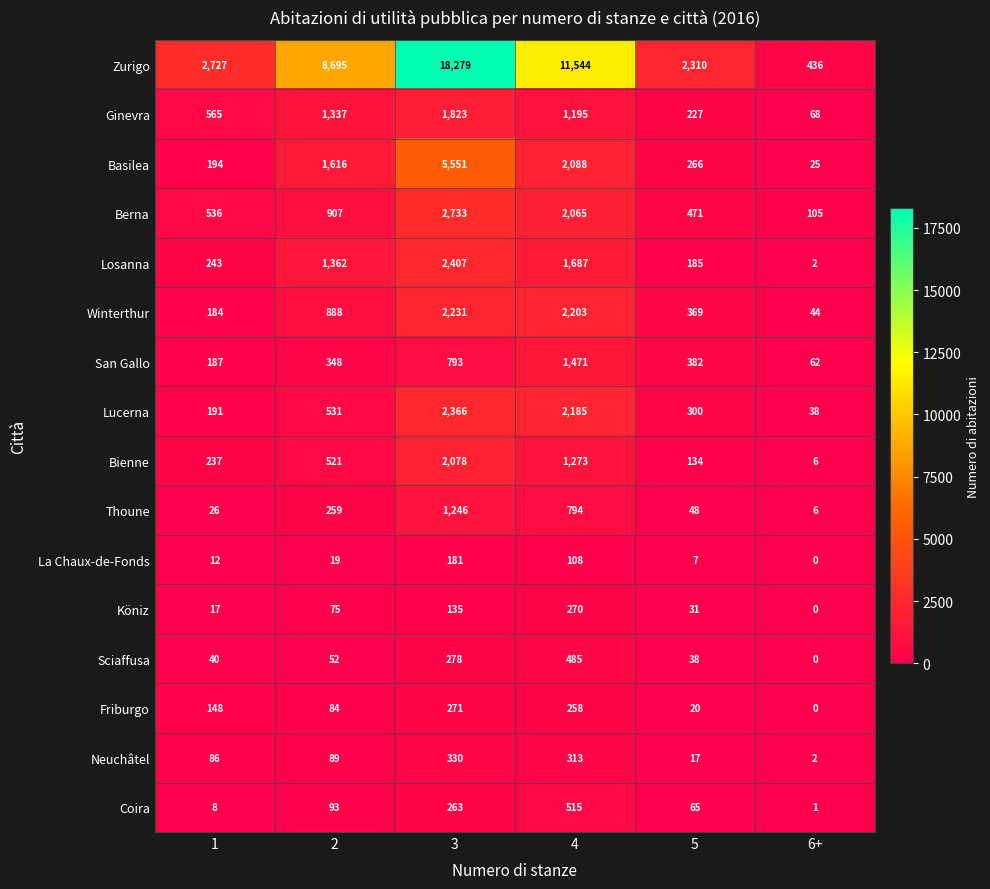

The value of Zurigo at 6+ is 436. True or false?

True